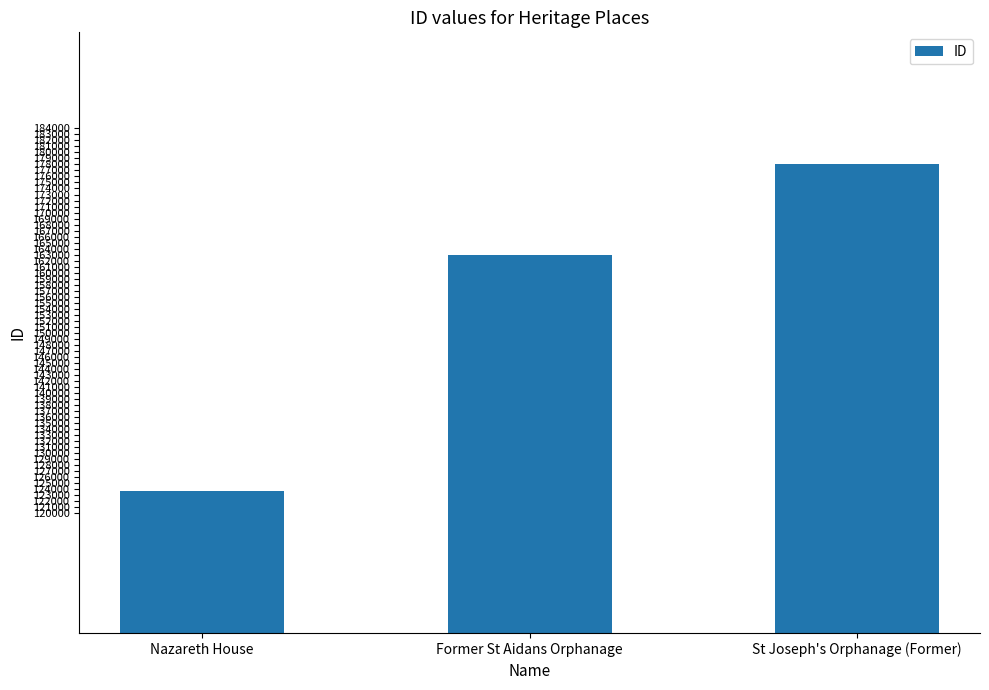

List the labels in order of value, smallest first.

Nazareth House, Former St Aidans Orphanage, St Joseph's Orphanage (Former)